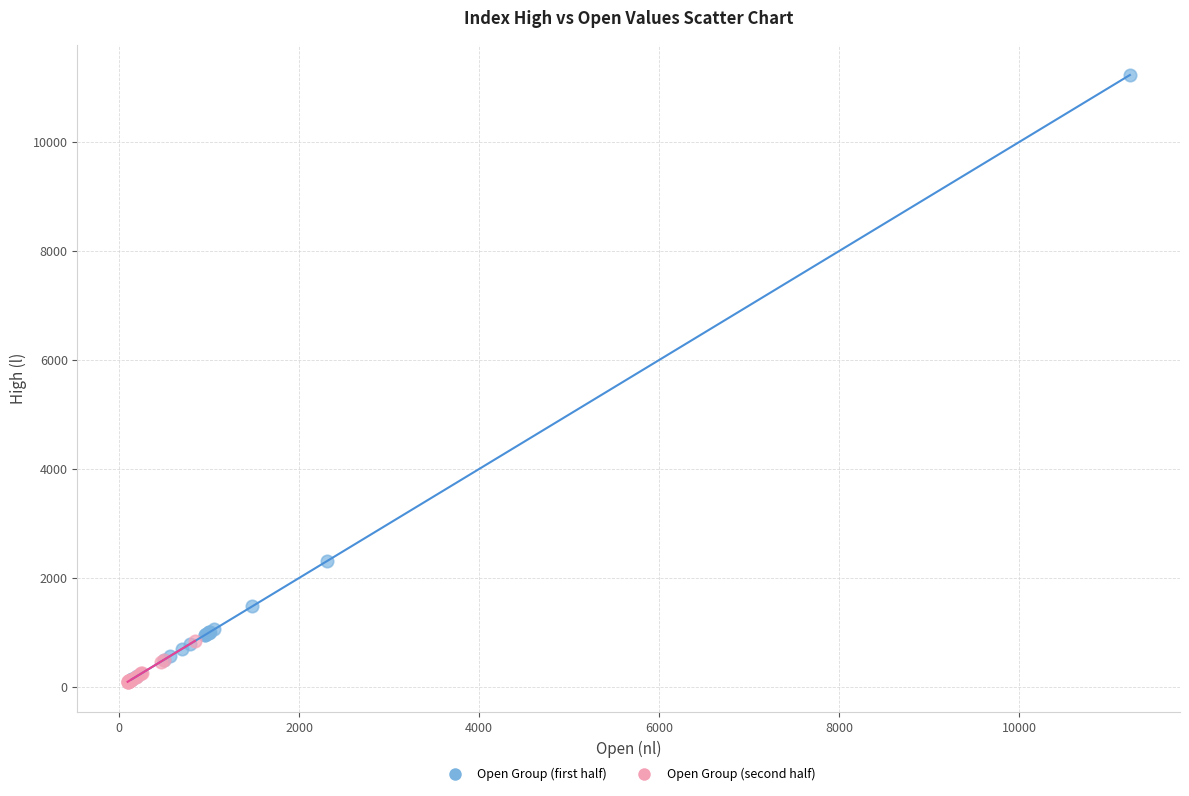

What are all the series names shown in the legend?

Open Group (first half), Open Group (second half)